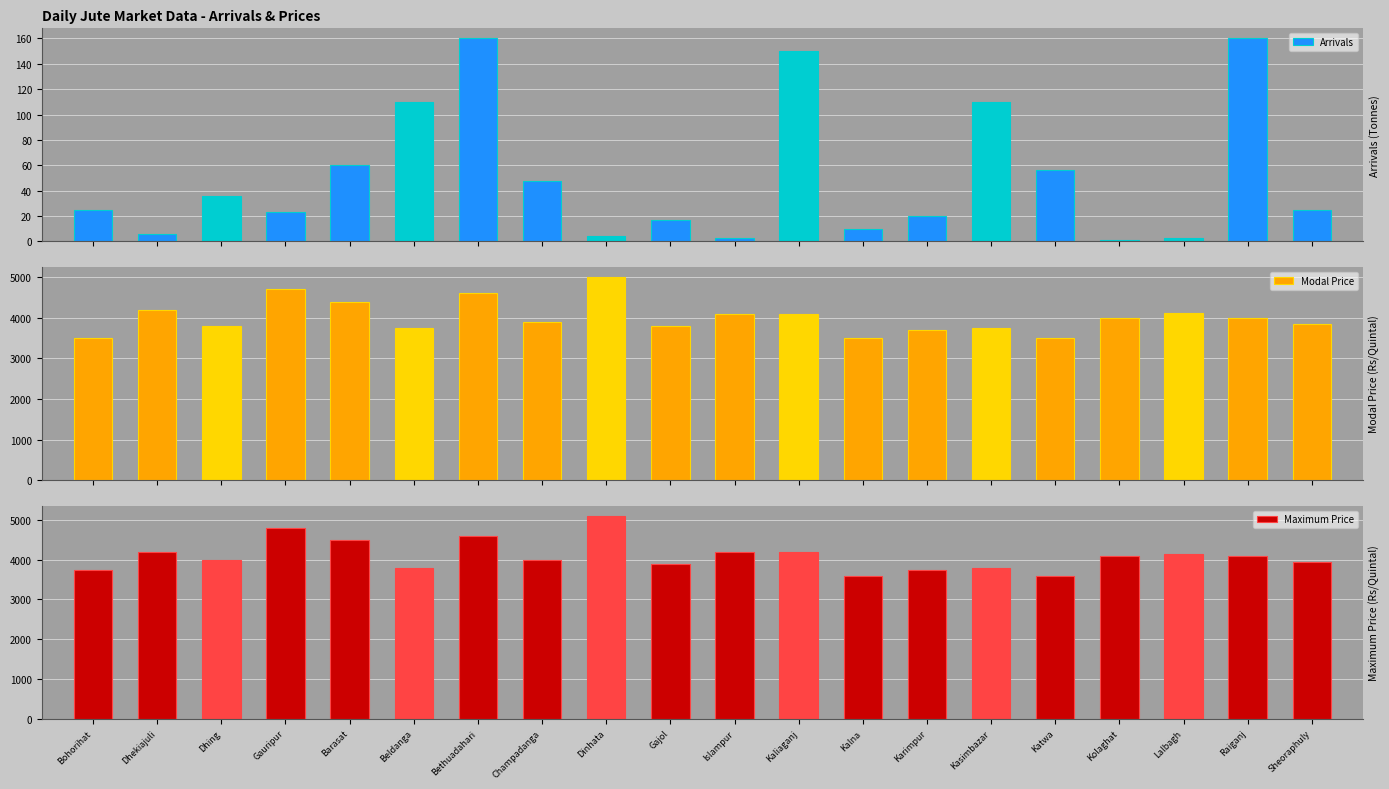

How many bars are there in each group?

3